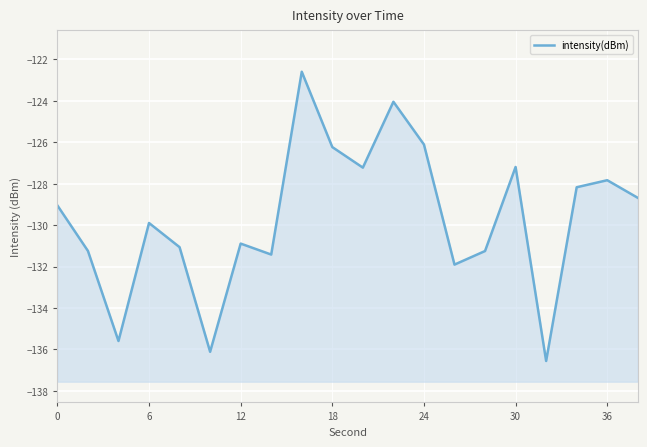

What is the sum of all values?

-2593.0